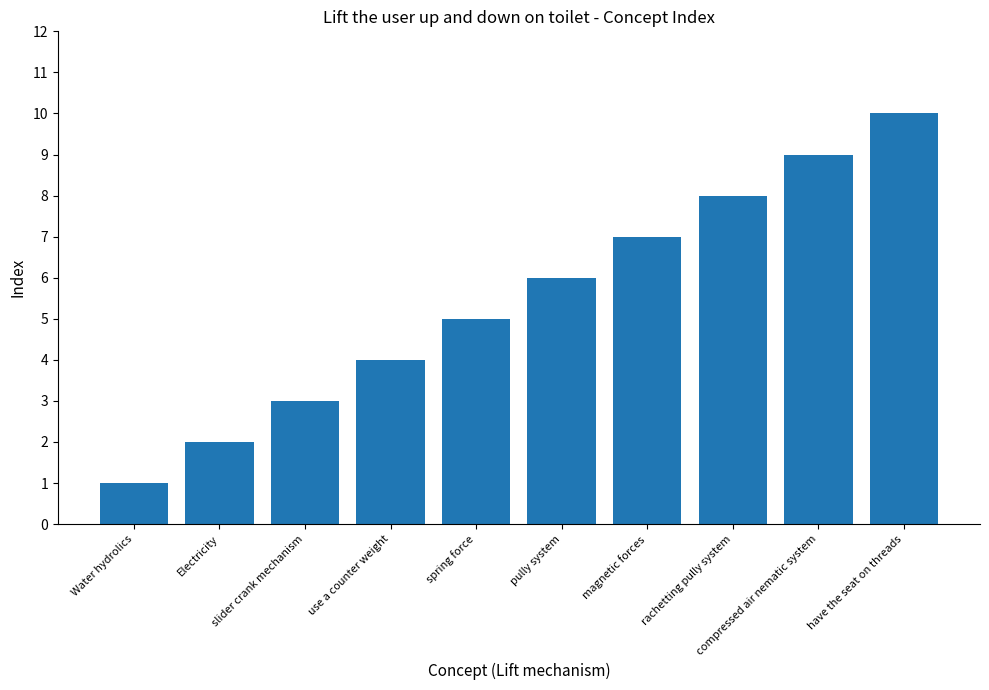

What is the greatest value displayed?

10